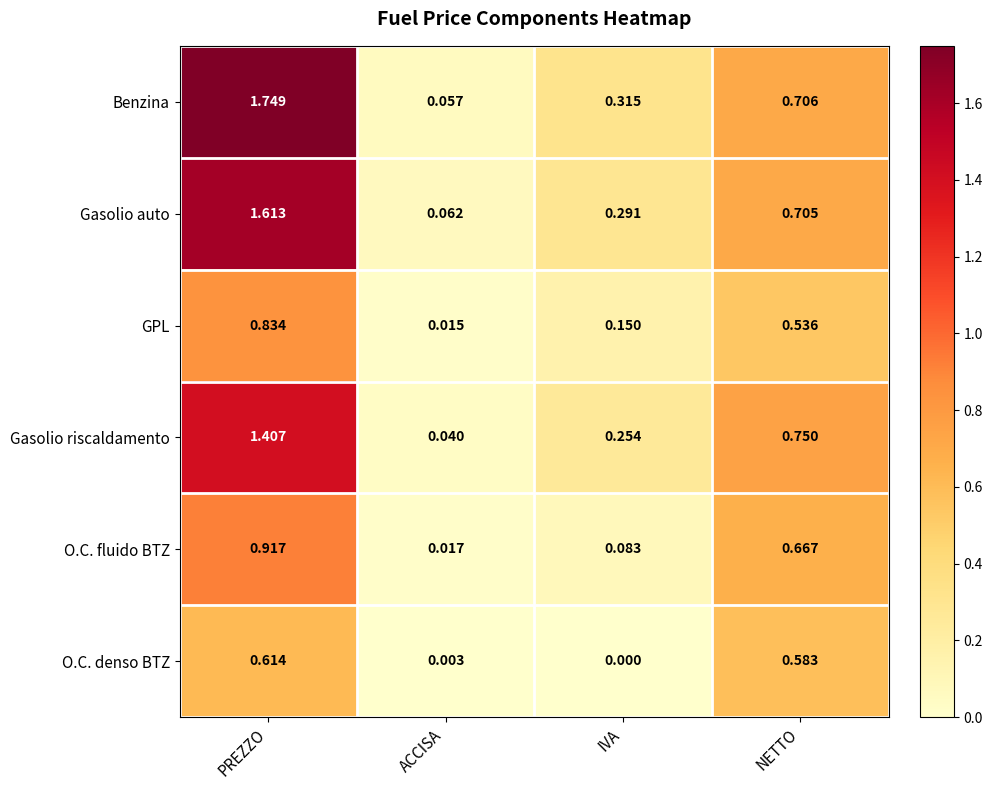

At how many categories does at least one series exceed 0?

4